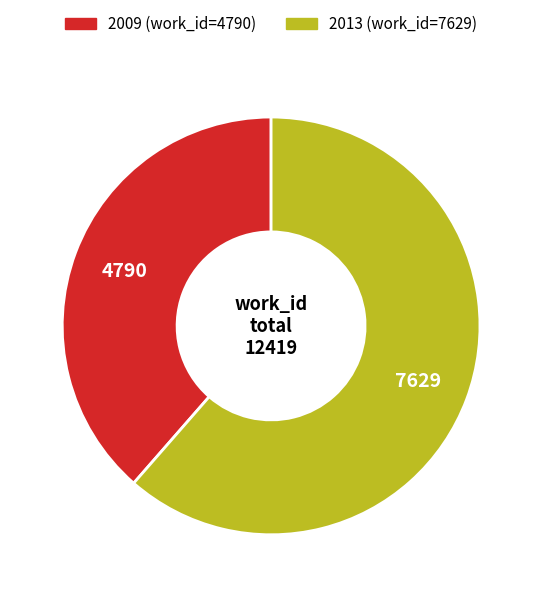

True or false: 2013 (work_id=7629) accounts for 53% of the total.

False